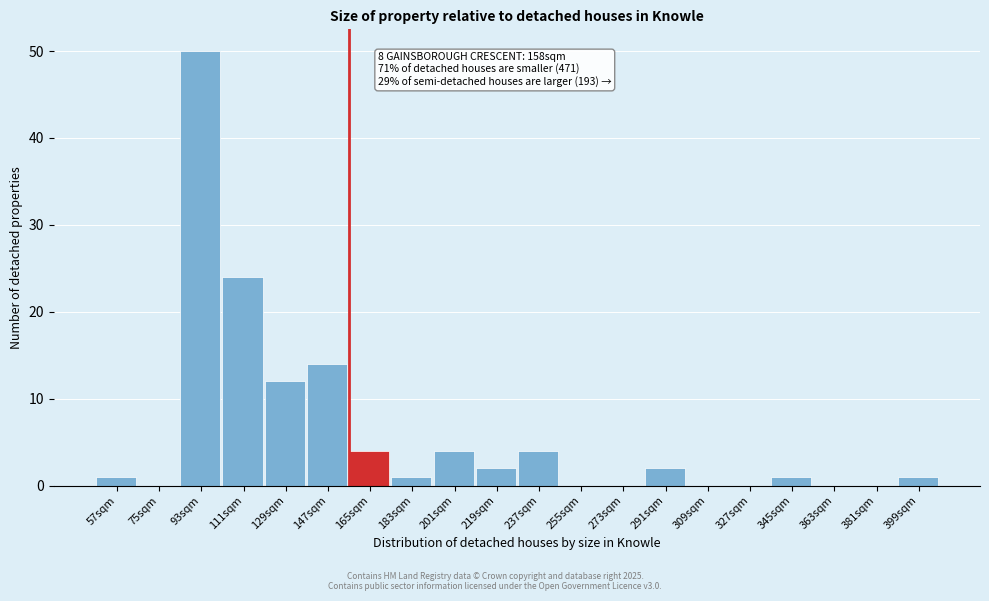

Reading left to right, extract all data points from this chart.

57sqm=1	75sqm=0	93sqm=50	111sqm=24	129sqm=12	147sqm=14	165sqm=4	183sqm=1	201sqm=4	219sqm=2	237sqm=4	255sqm=0	273sqm=0	291sqm=2	309sqm=0	327sqm=0	345sqm=1	363sqm=0	381sqm=0	399sqm=1